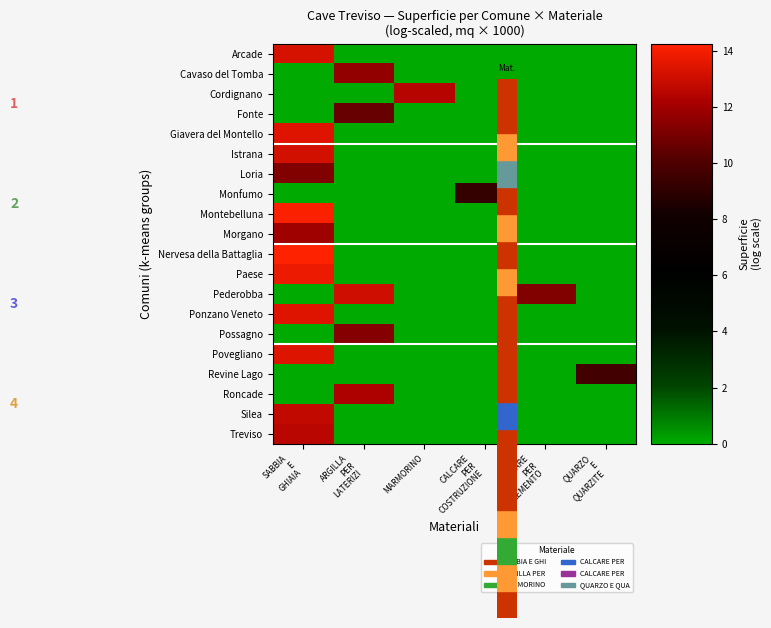

Rank the series by their maximum value, from highest to lowest.

Nervesa della Battaglia, Montebelluna, Paese, Giavera del Montello, Ponzano Veneto, Povegliano, Arcade, Istrana, Pederobba, Silea, Treviso, Cordignano, Roncade, Morgano, Cavaso del Tomba, Possagno, Loria, Fonte, Revine Lago, Monfumo